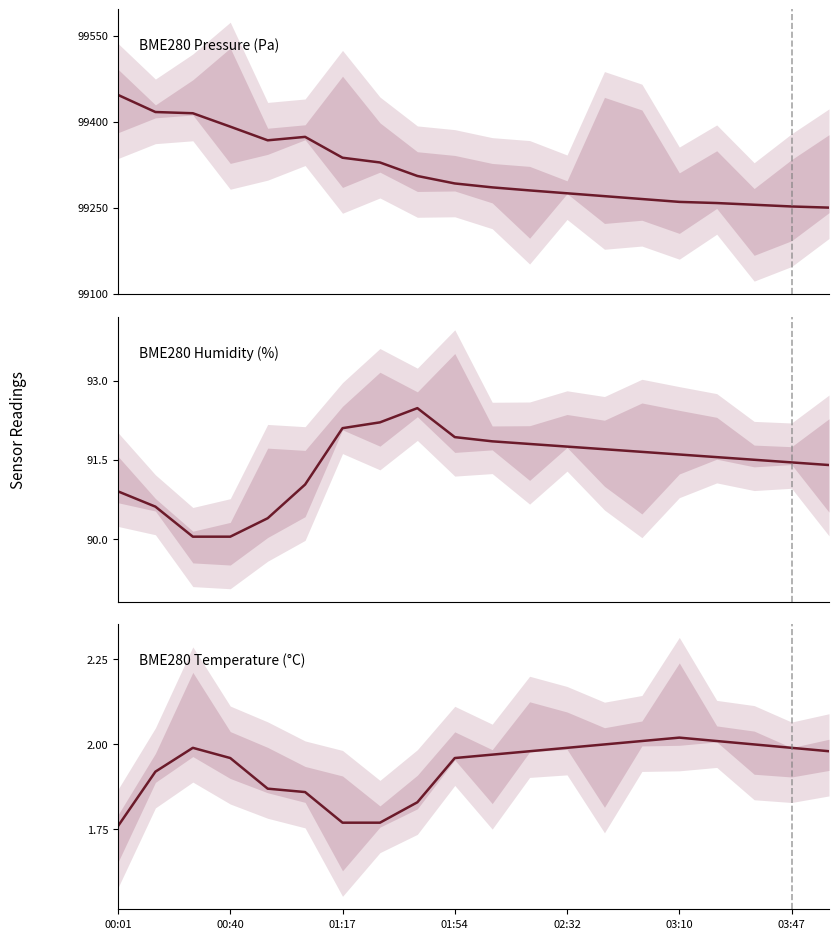

True or false: BME280 Humidity (%) and BME280 Temperature (°C) cross at least once.

False